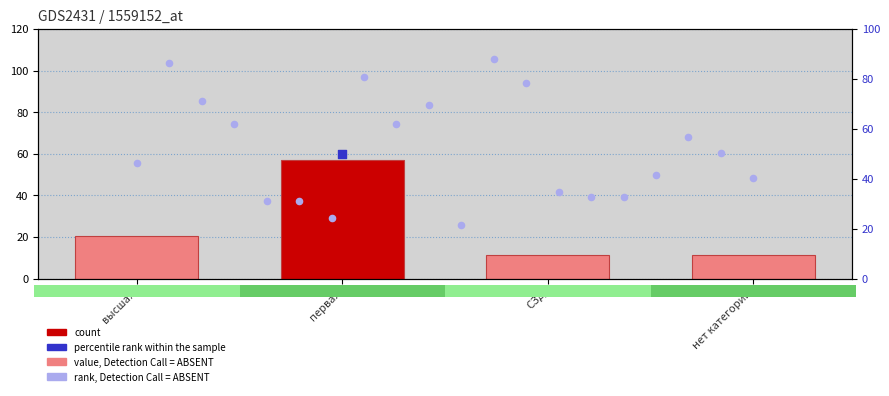

What is the change in value from высшая to первая?

+36.2